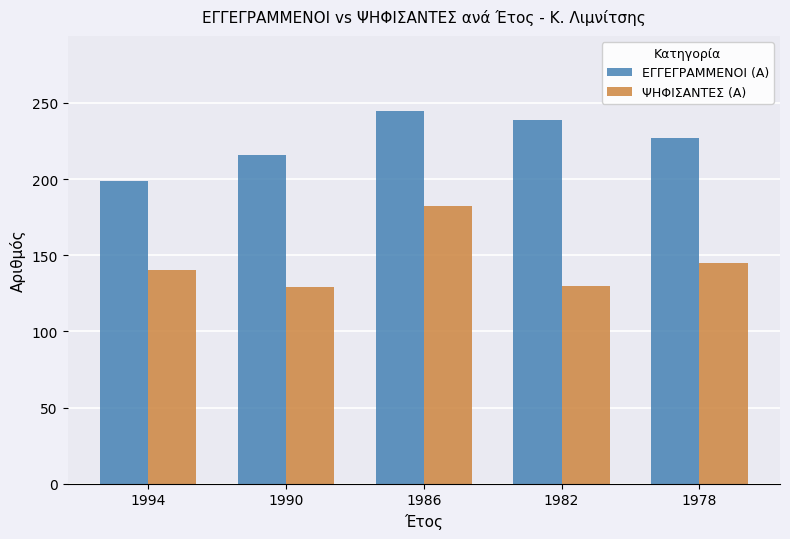

Is it true that ΕΓΓΕΓΡΑΜΜΕΝΟΙ (Α) equals 245 at 1986?

True